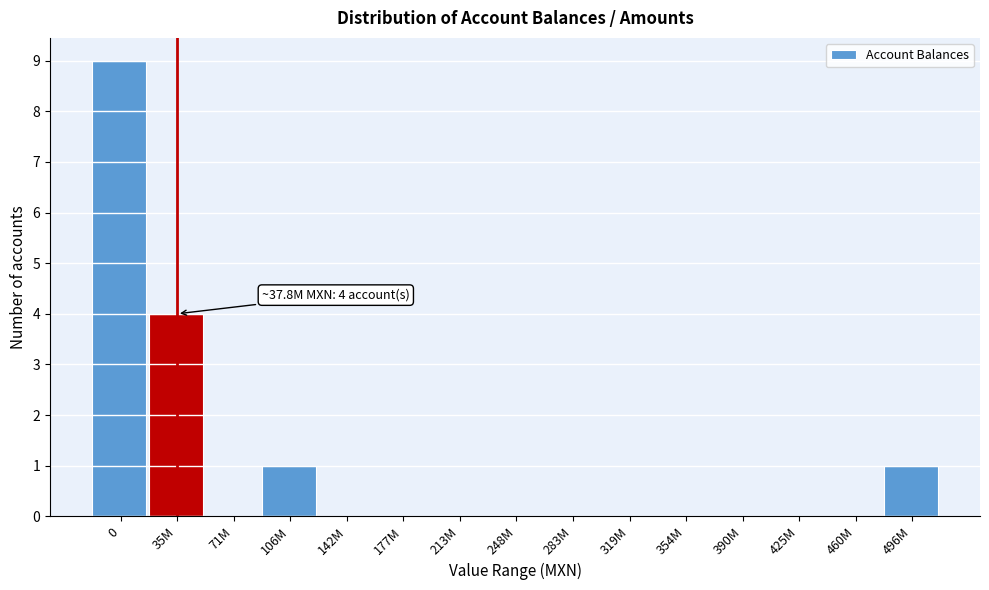

Reading right to left, what are all the values shown in this chart?

496M=1	460M=0	425M=0	390M=0	354M=0	319M=0	283M=0	248M=0	213M=0	177M=0	142M=0	106M=1	71M=0	35M=4	0=9